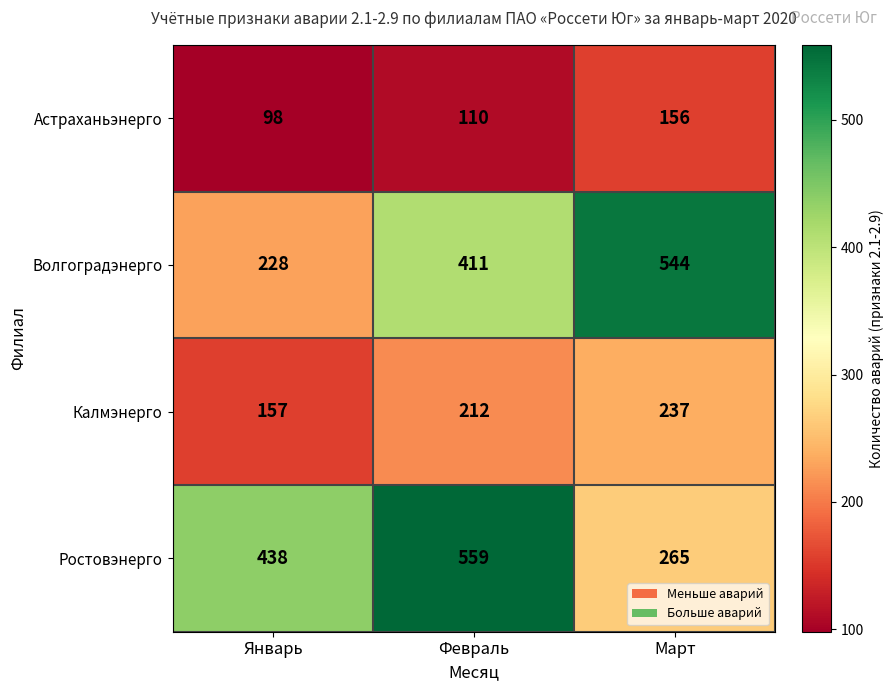

Rank the series by their maximum value, from lowest to highest.

Астраханьэнерго, Калмэнерго, Волгоградэнерго, Ростовэнерго